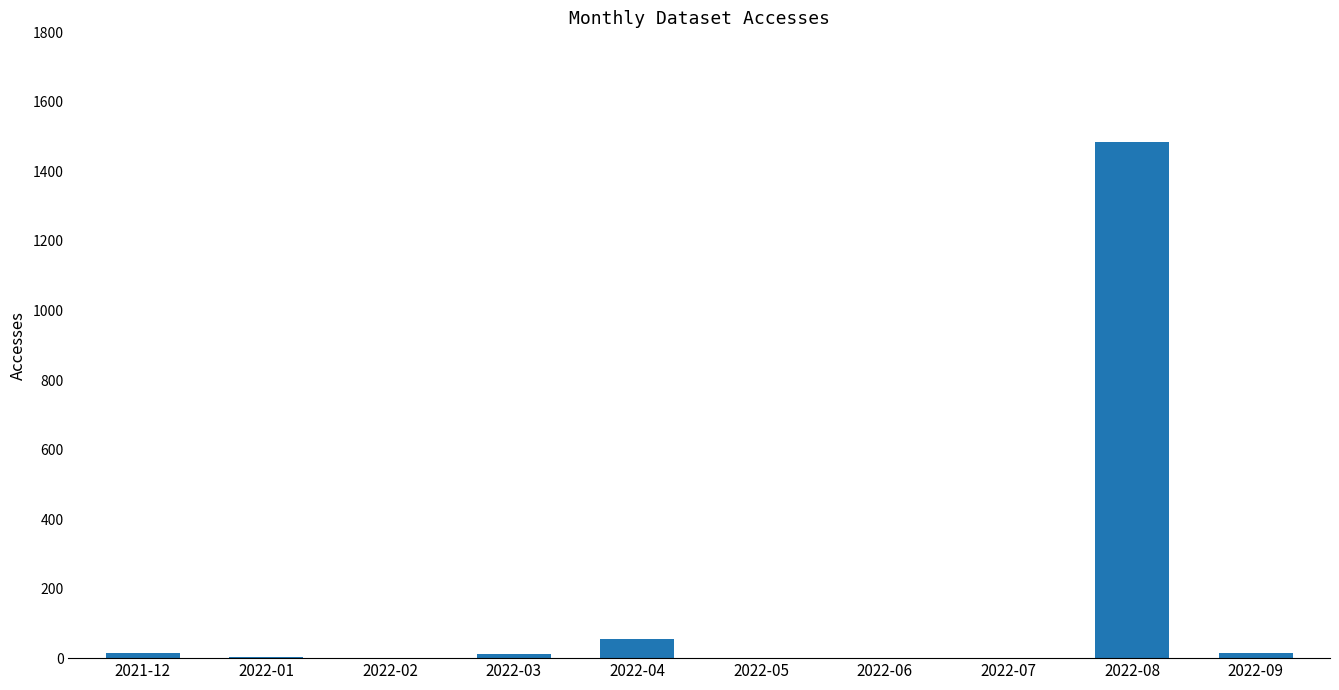

What is the maximum value shown in the chart?

1486